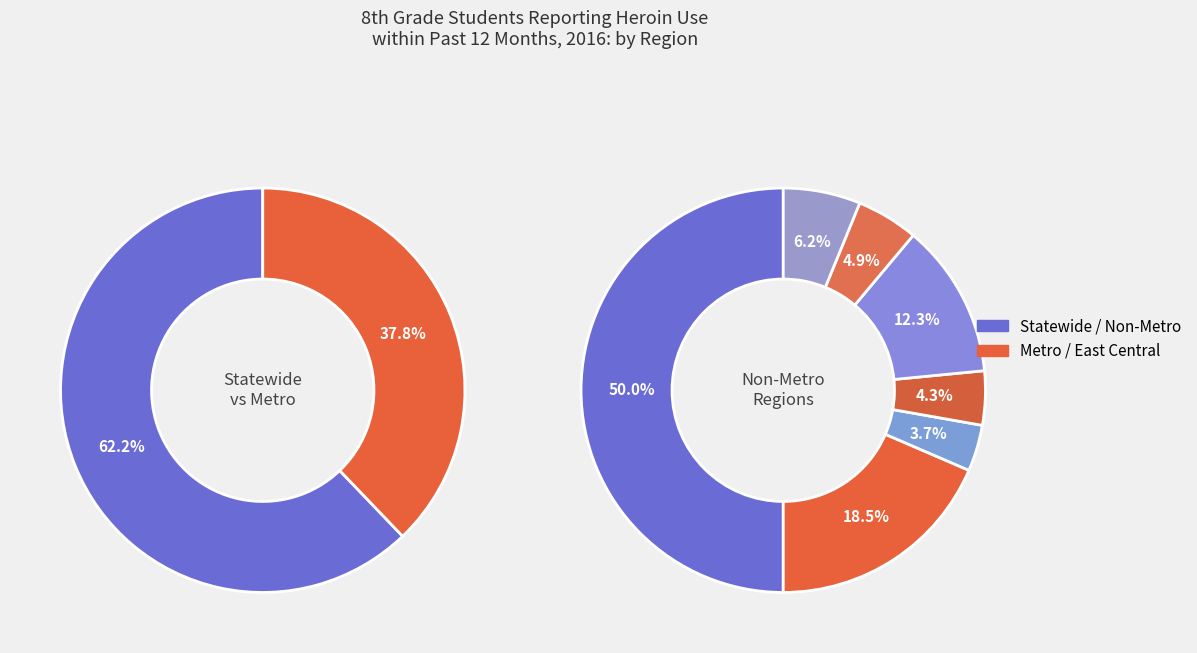

Approximately how many times larger is the value at West Central compared to Metro?

0.1